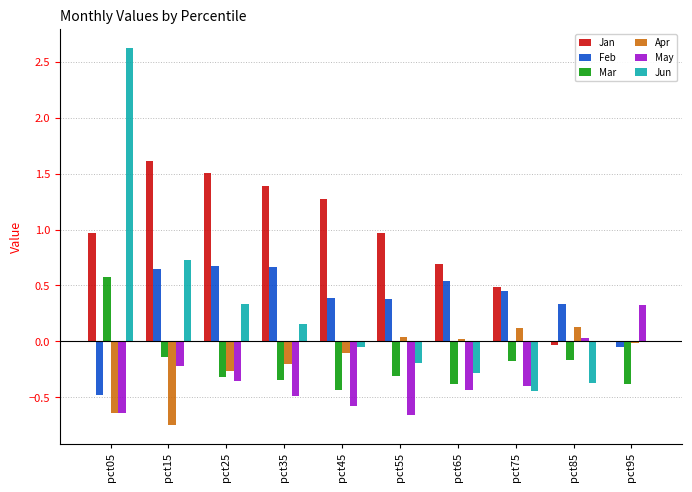

What are all the series names shown in the legend?

Jan, Feb, Mar, Apr, May, Jun